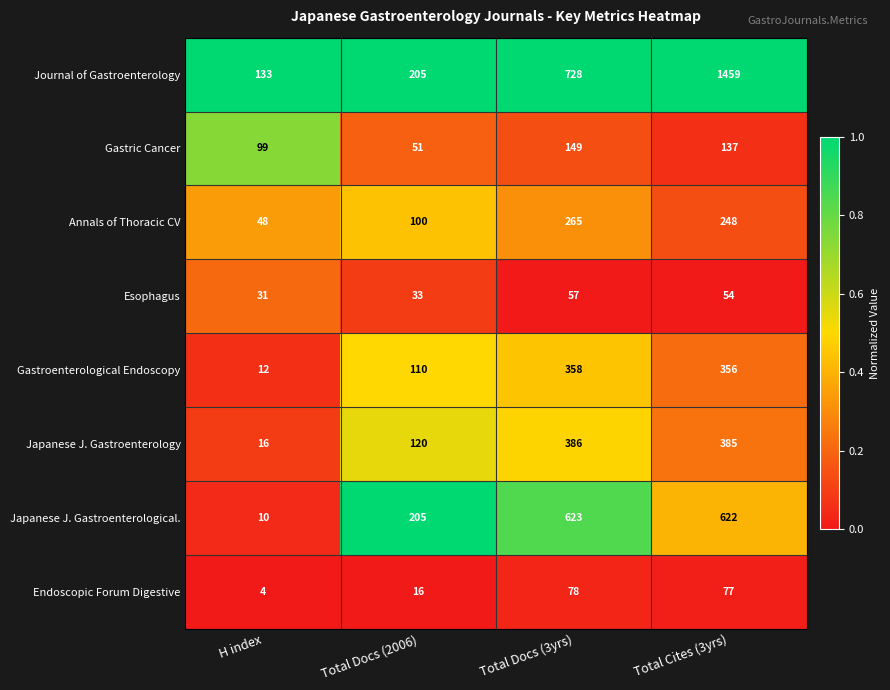

What is the spread (max minus min) of values at H index?

129